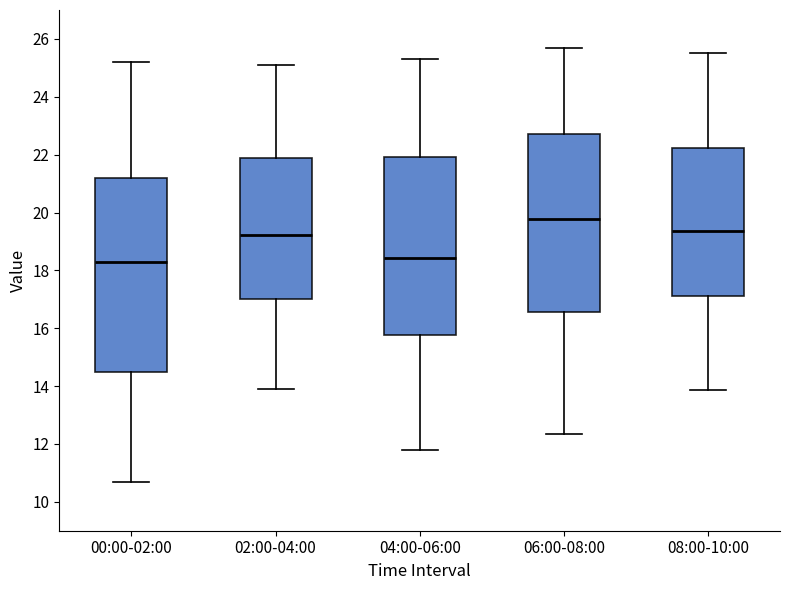

Reading left to right, transcribe this box plot: for each box, give where its median line is, the range the box spans, and where its two whiskers end, as read against the y-axis. The values are not printed on the chart, so give them approximately, as read against the axis.

00:00-02:00: median 18.2, box 14.4 to 21.2, whiskers 10.8 to 25.2
02:00-04:00: median 19.2, box 17.0 to 21.8, whiskers 14.0 to 25.2
04:00-06:00: median 18.4, box 15.8 to 22.0, whiskers 11.8 to 25.4
06:00-08:00: median 19.8, box 16.6 to 22.8, whiskers 12.4 to 25.8
08:00-10:00: median 19.4, box 17.2 to 22.2, whiskers 13.8 to 25.6